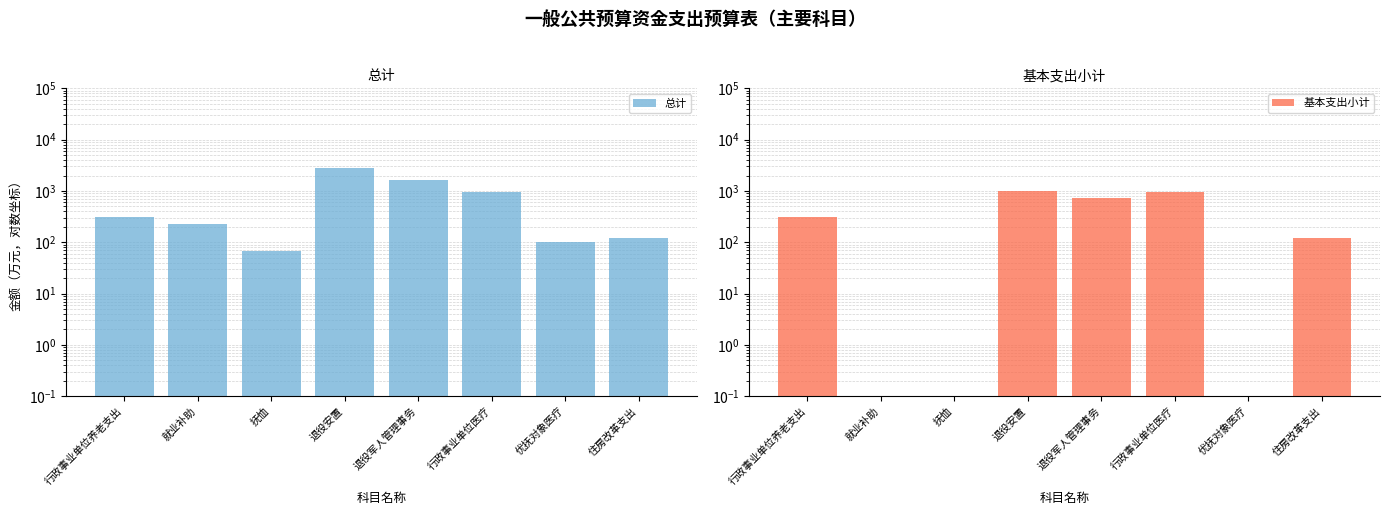

At which label does 总计 reach its minimum?

抚恤